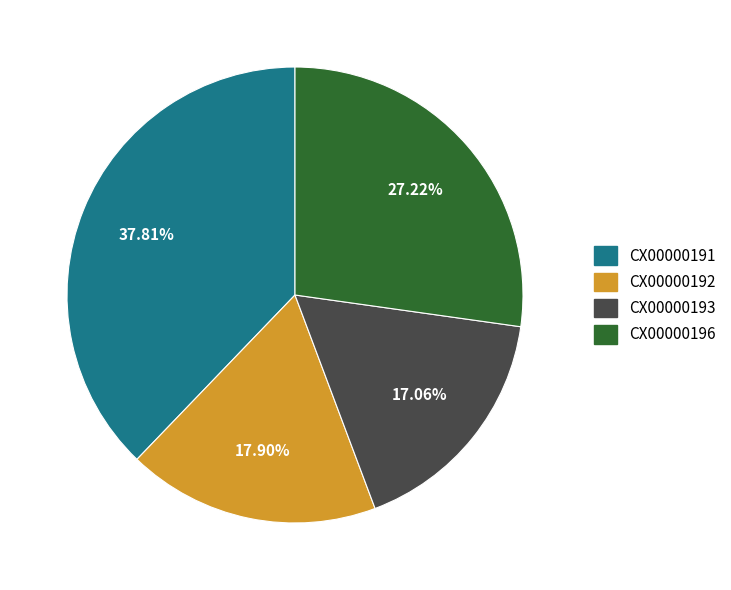

What percentage do CX00000191 and CX00000193 together represent?

54.9%